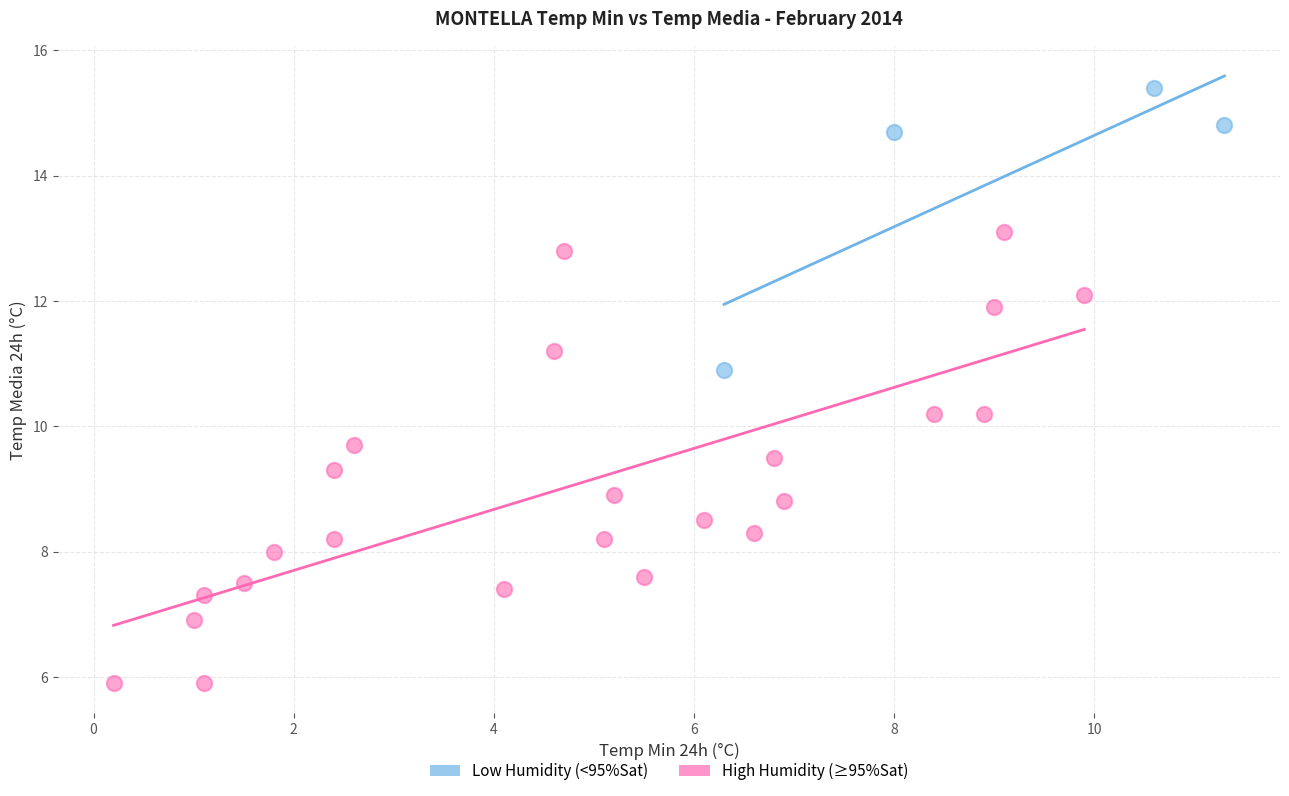

Which series has the widest spread of Y values?

High Humidity (≥95%Sat)